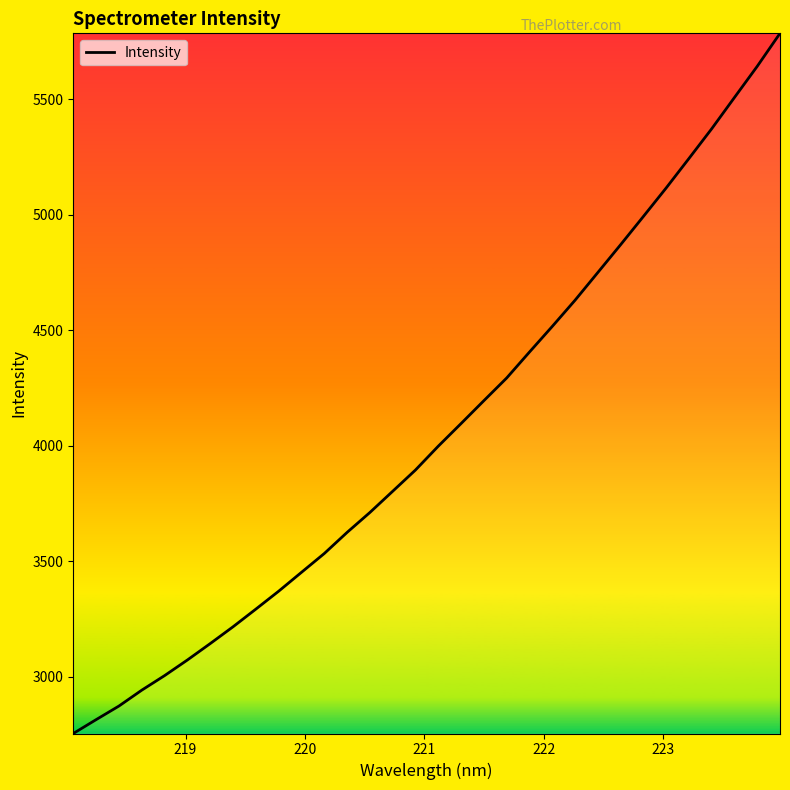

Reading left to right, extract all data points from this chart.

2755.3	2815.2	2874.0	2942.7	3005.7	3073.3	3144.3	3217.0	3293.4	3370.9	3452.6	3534.0	3625.3	3711.5	3803.3	3895.3	3998.5	4096.4	4195.3	4293.4	4405.6	4516.5	4629.8	4749.8	4870.0	4992.3	5115.6	5243.1	5371.8	5507.2	5642.1	5784.8